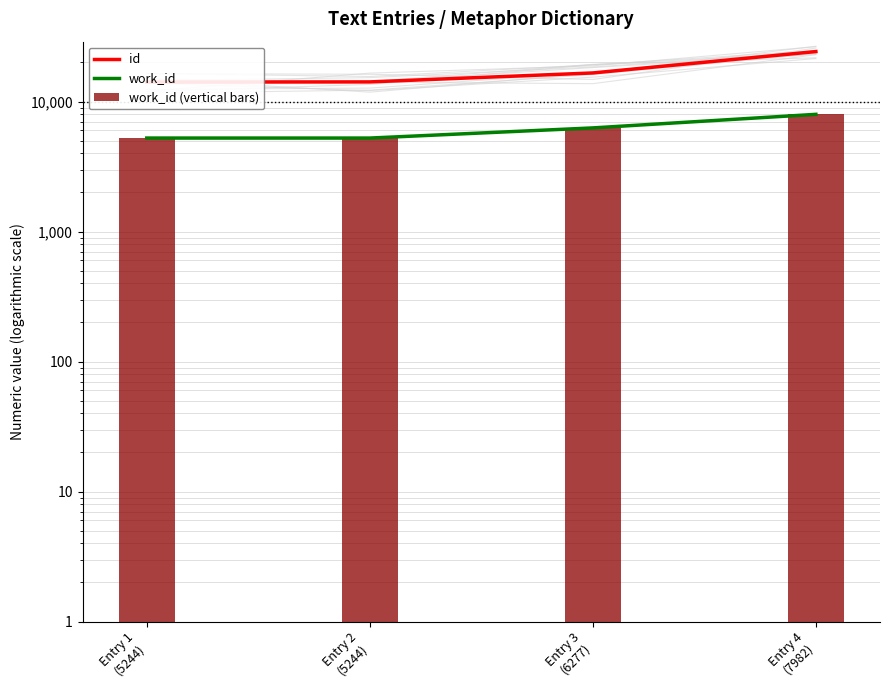

How many data points in id are less than 16616?

2